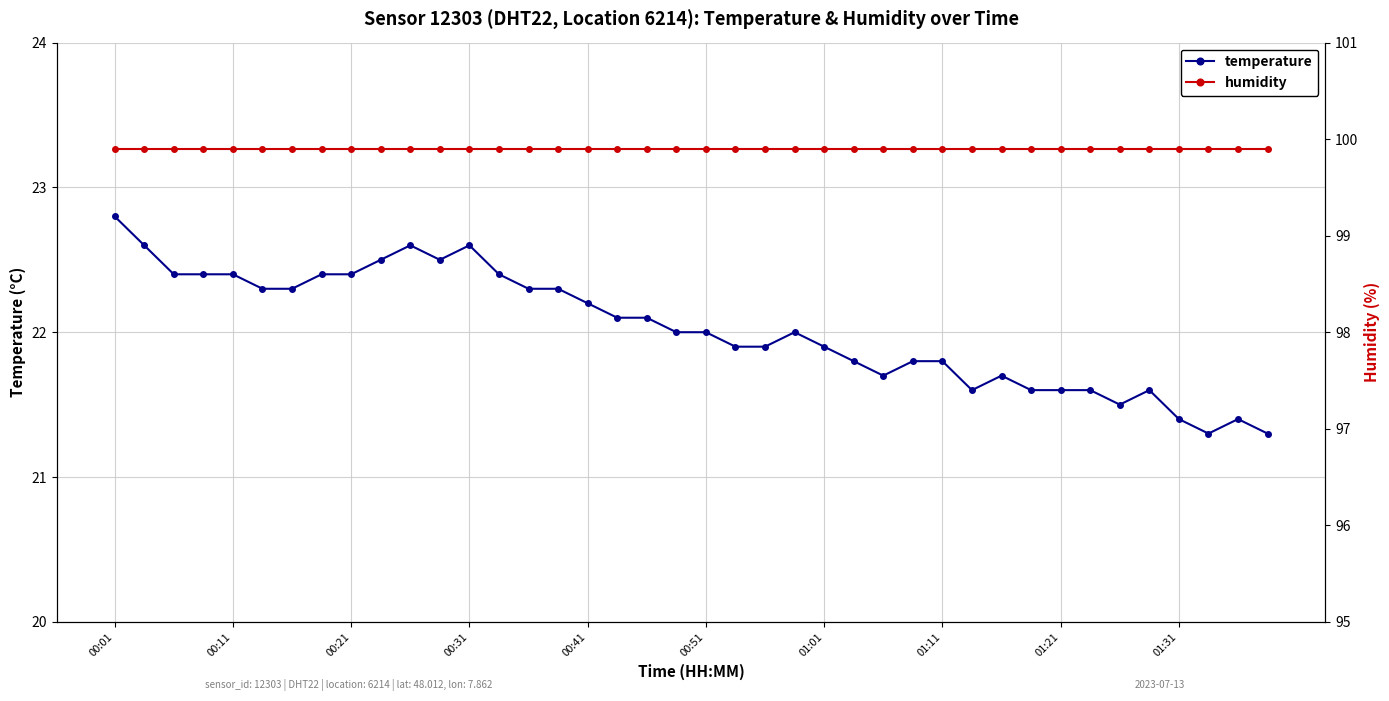

The humidity series shows 99.9 at 10. True or false?

True